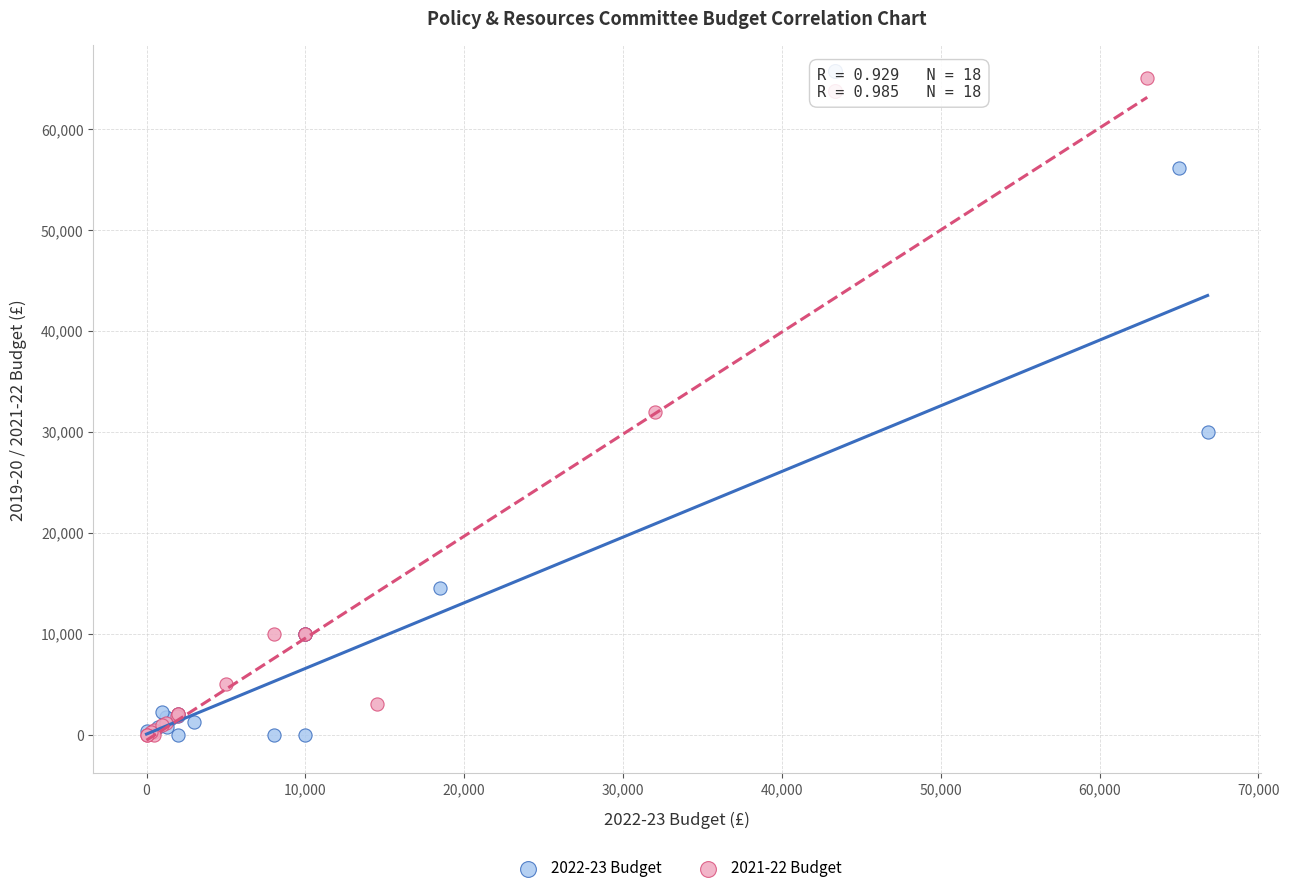

Which series has the largest Y range (max minus min)?

2021-22 Budget